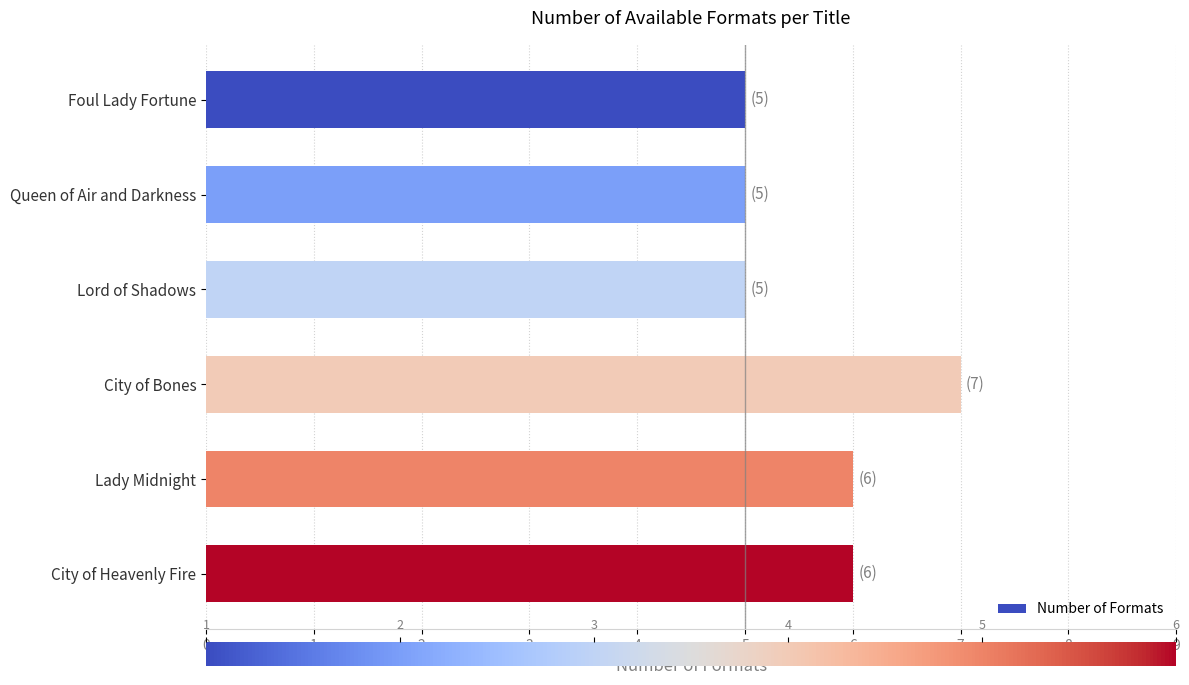

What is the label of the 3rd bar from the bottom?

City of Bones